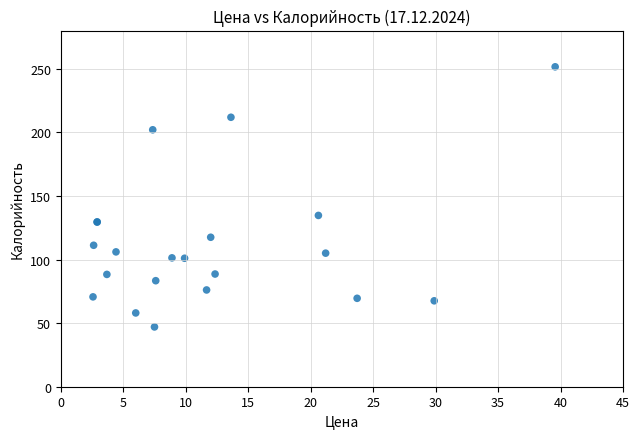

What Y value in the scatter plot is closest to 149?

134.7